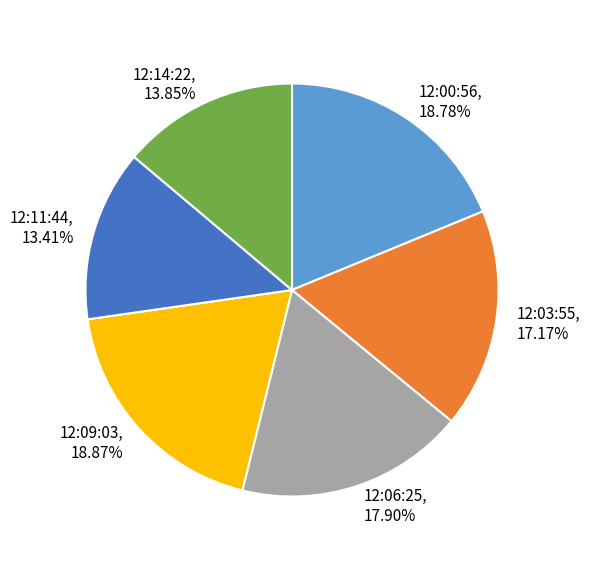

Between 12:06:25 and 12:14:22, which is larger?

12:06:25